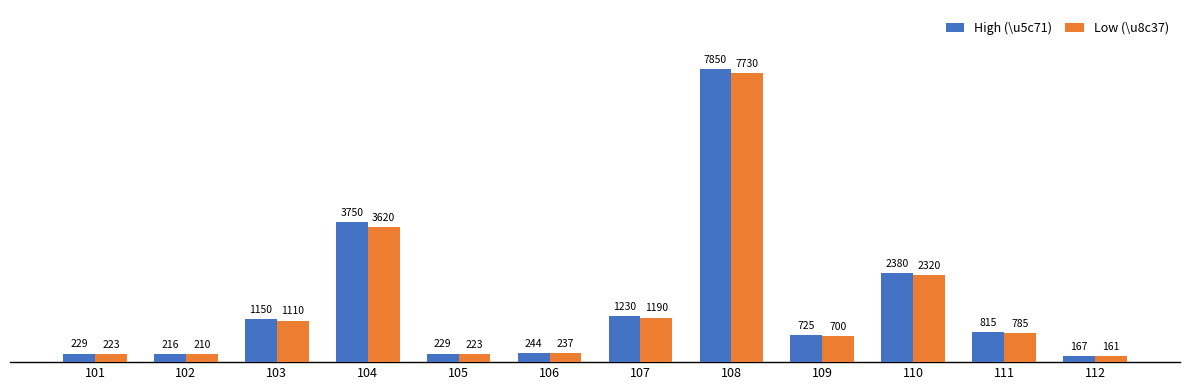

Are the bars horizontal?

No